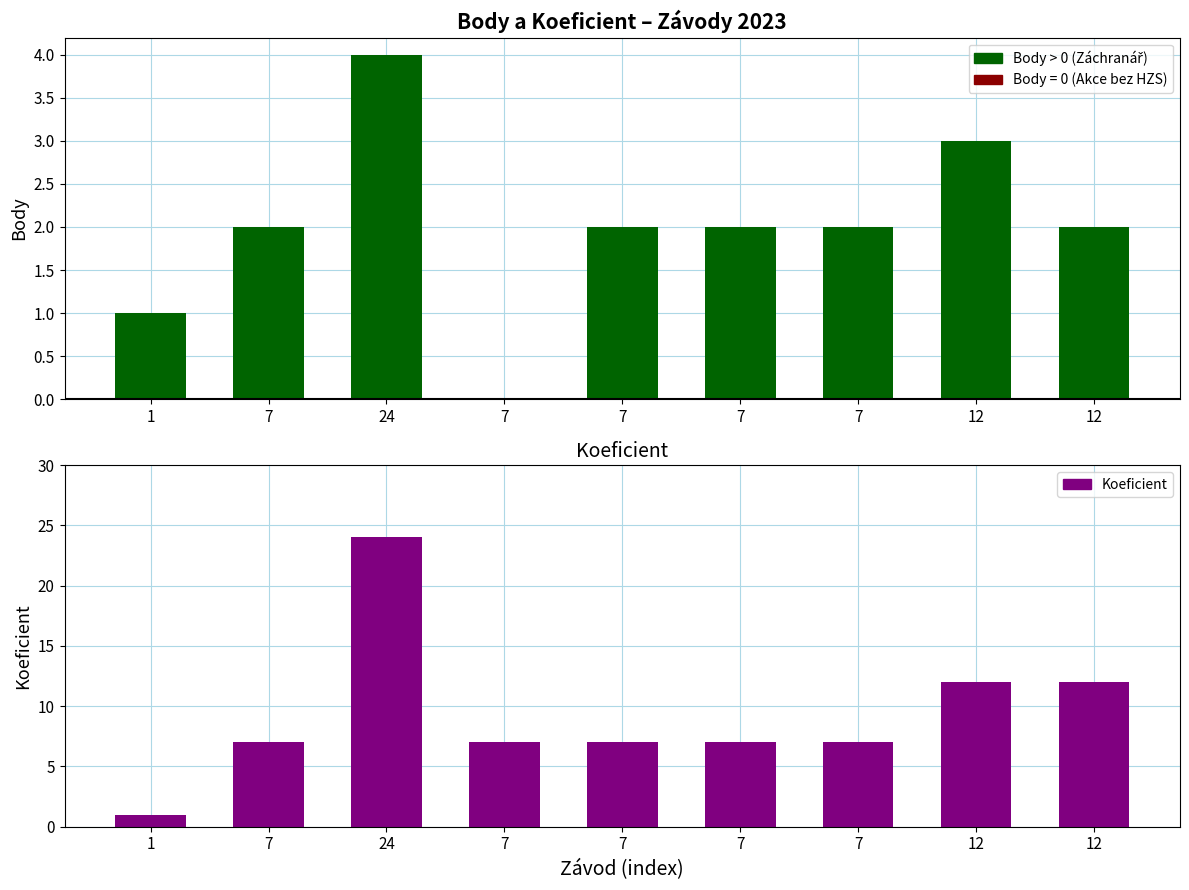

What is the approximate value at 7, to the nearest 10?

10